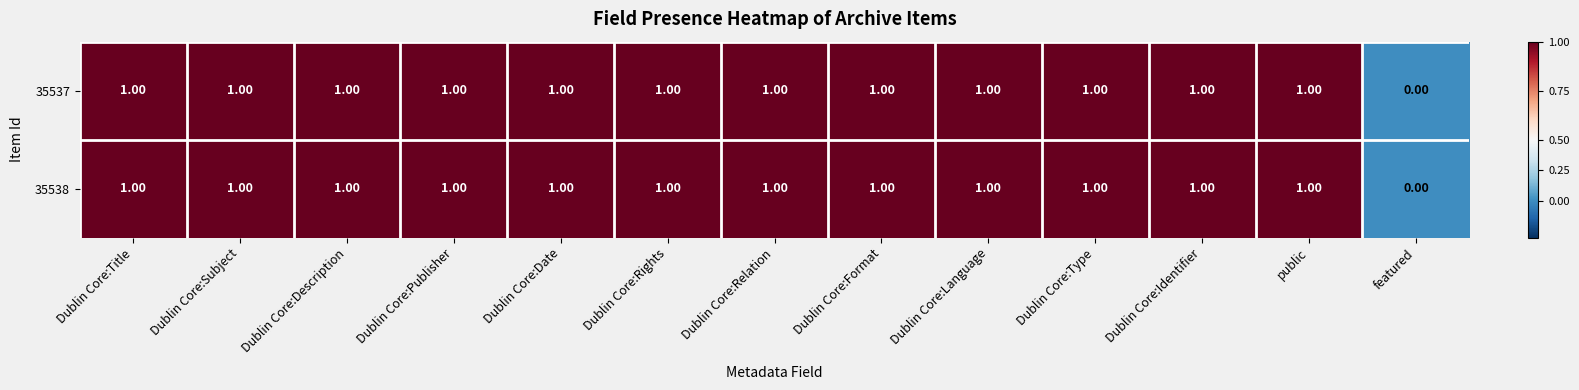

What is the sum of all 35538 values?

12